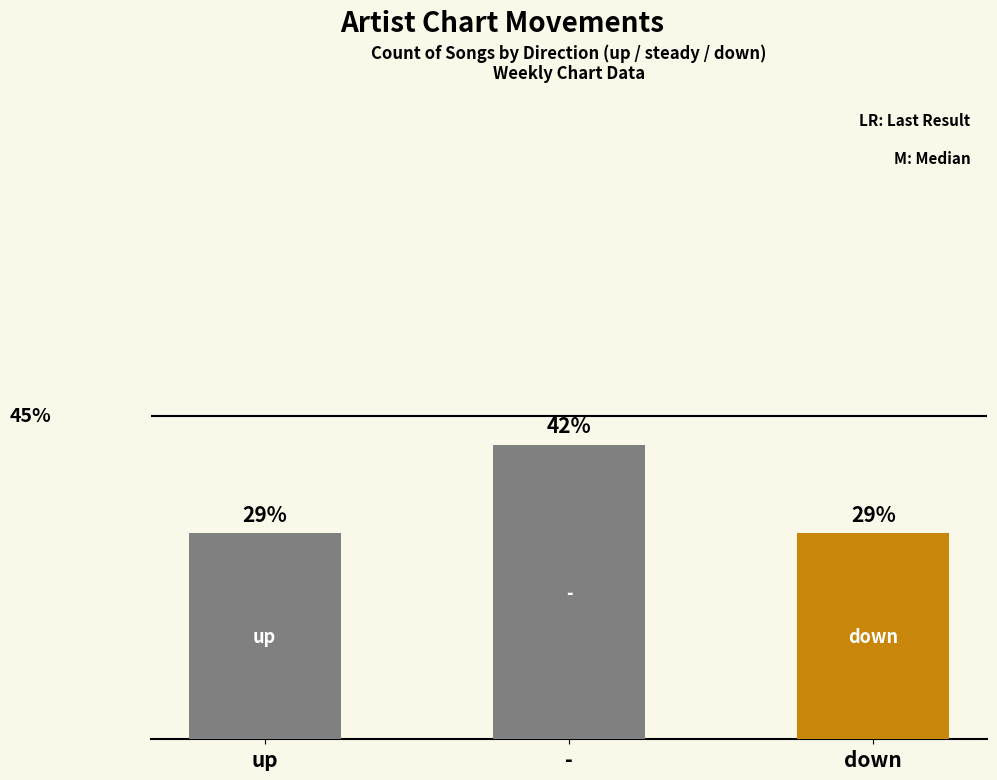

Does the chart contain any negative values?

No